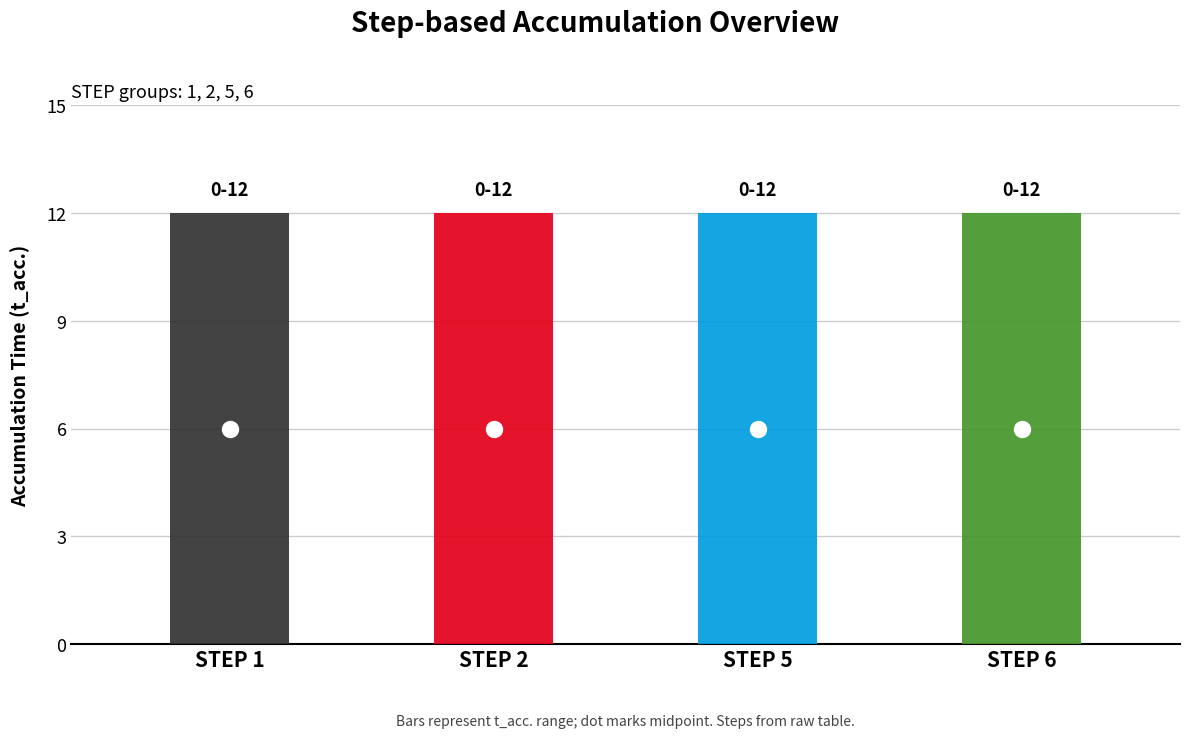

What is the value of the t_acc. (H43) bar at the 4th from the left?

12